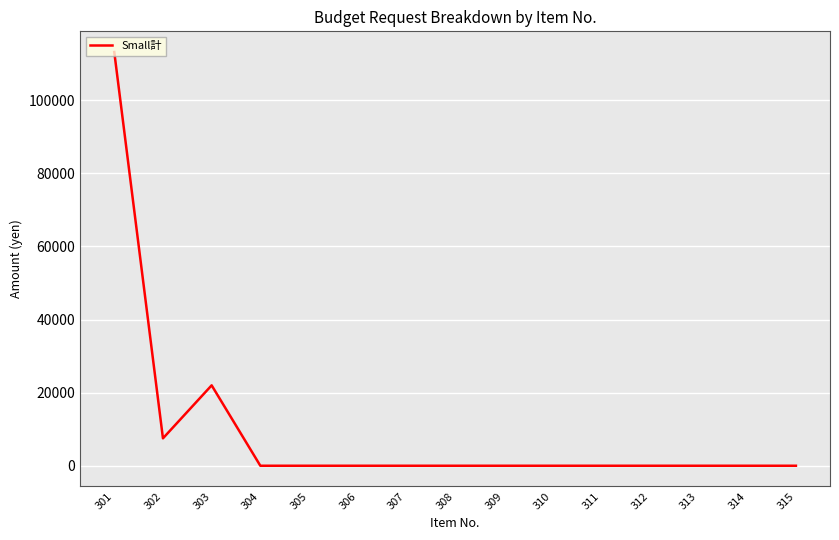

True or false: the data has more than 0 interior local peaks.

True